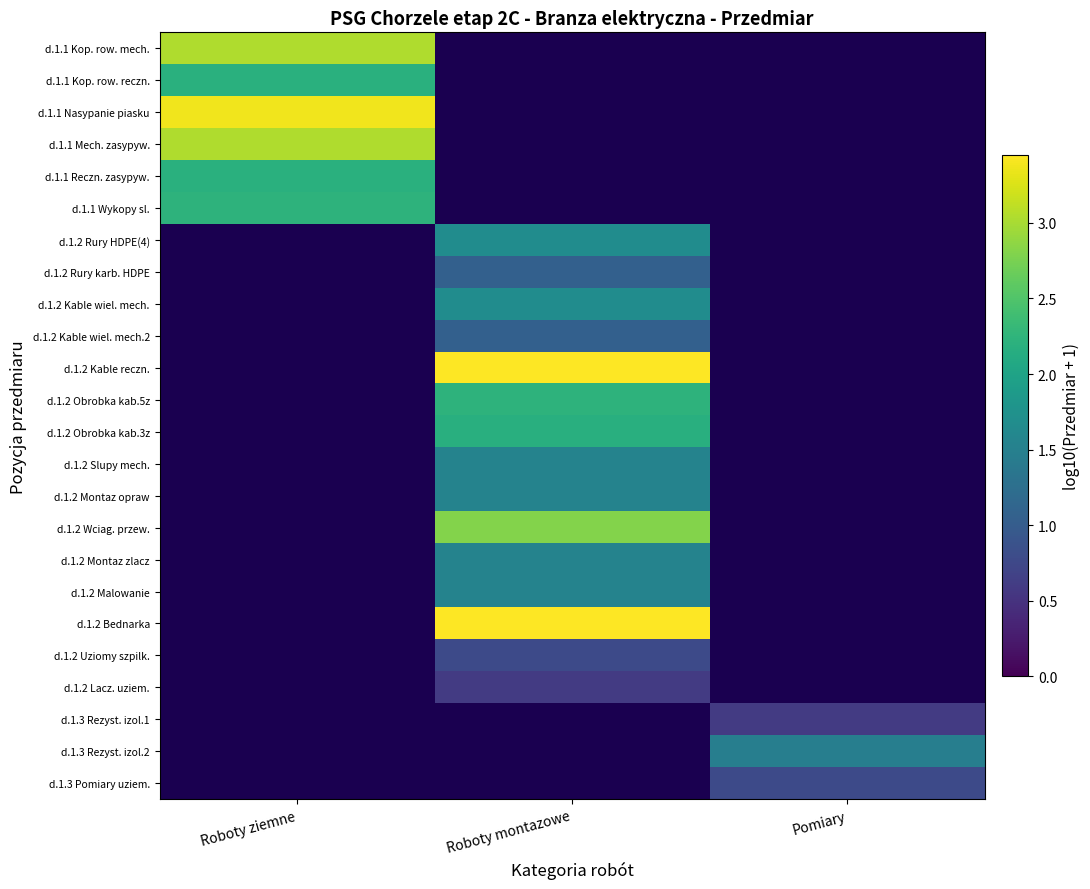

At which label is d.1.1 Kop. row. reczn. closest to 2?

Roboty ziemne